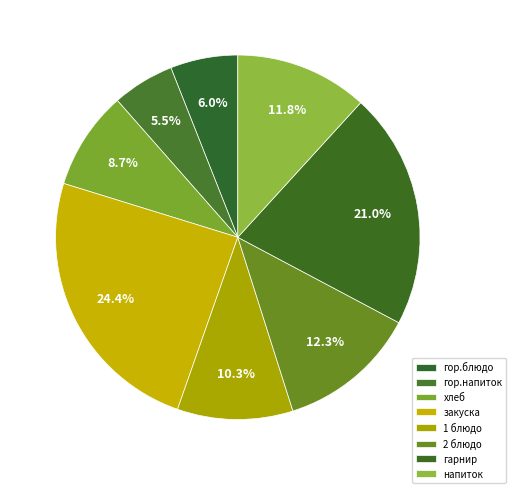

Is закуска the majority of the pie?

No